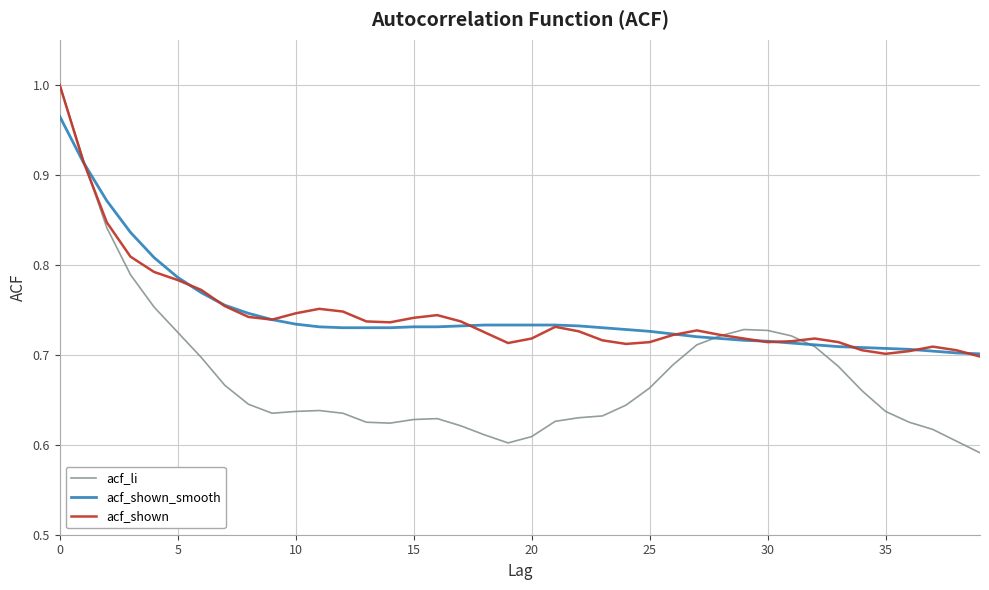

Which series has the largest range (max minus min)?

acf_li